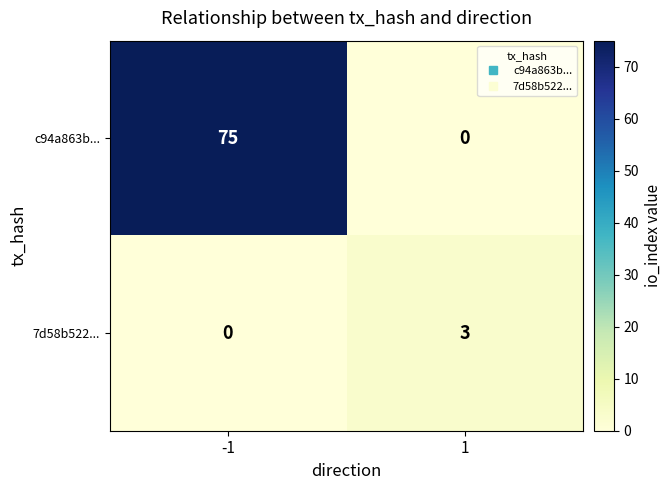

Which series has the largest range (max minus min)?

c94a863b...